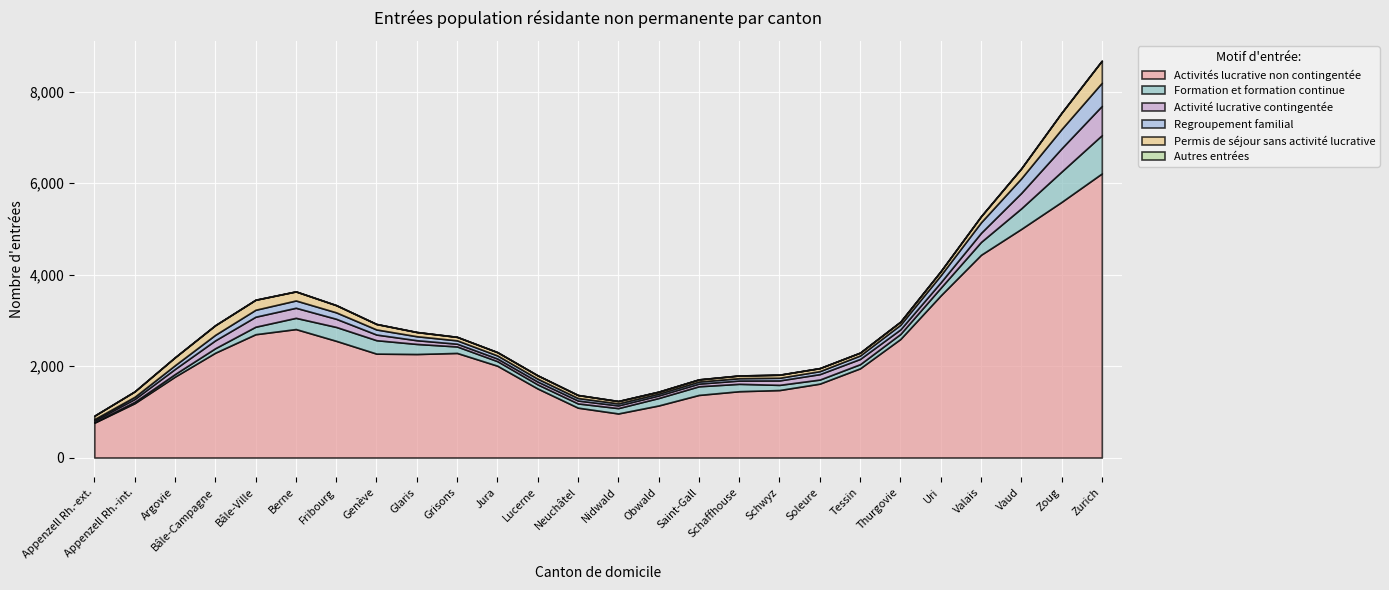

At which category does the chart reach its peak across all series?

Zurich